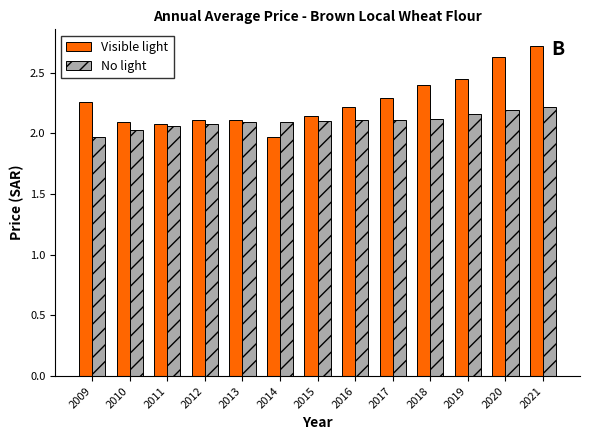

Rank the series by their maximum value, from lowest to highest.

No light, Visible light